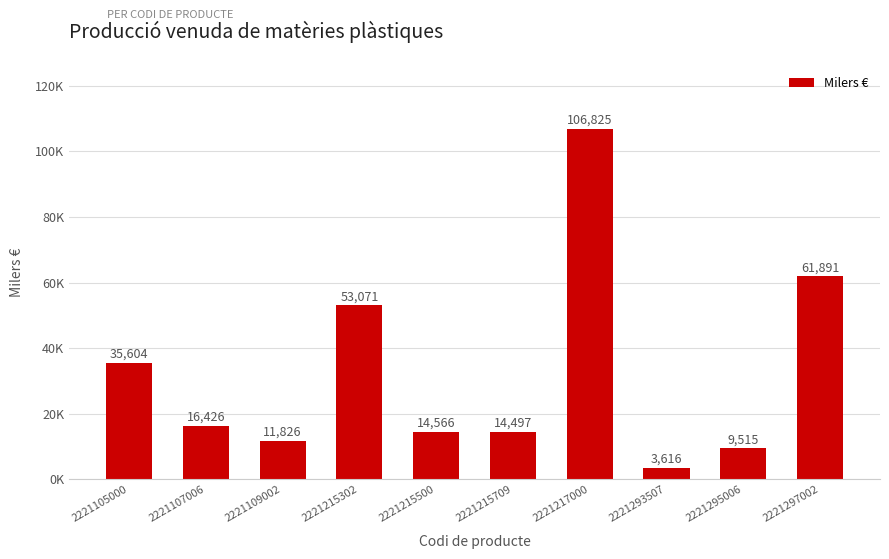

What is the greatest value displayed?

106825